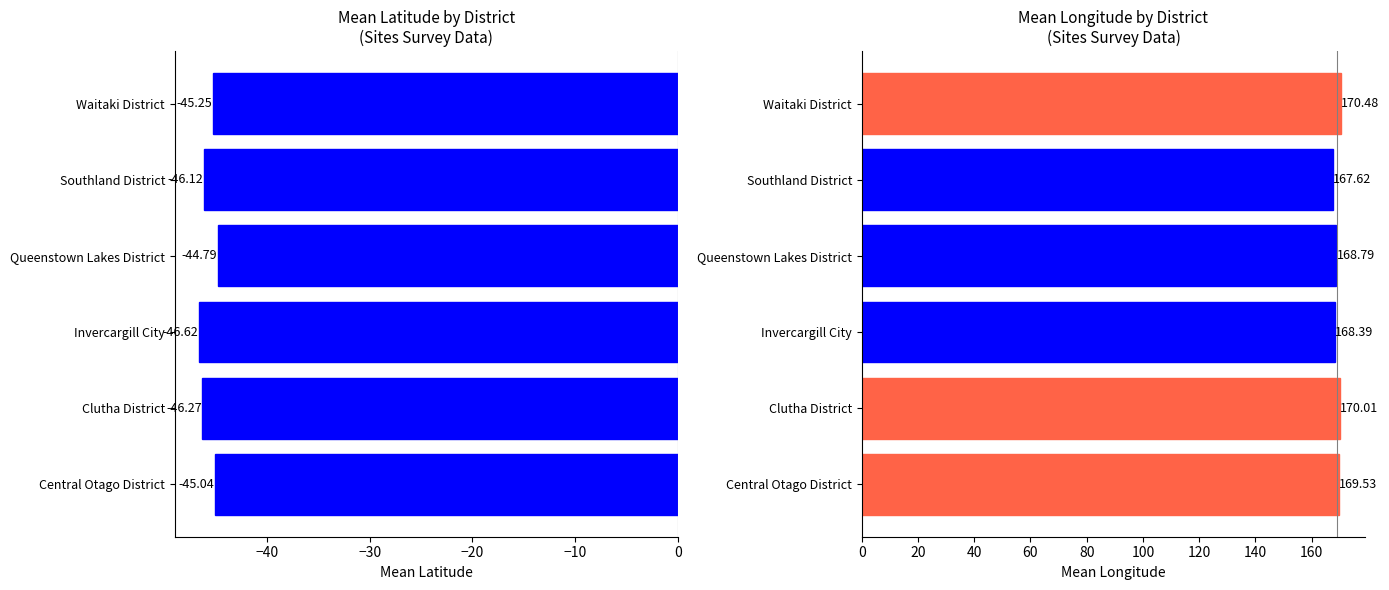

Which series has the widest spread of values?

Mean Longitude